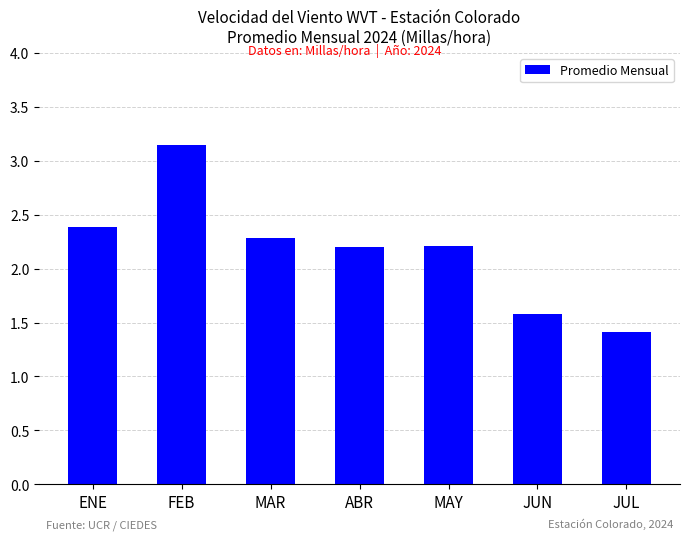

Are the bars grouped side by side (vs. stacked)?

No